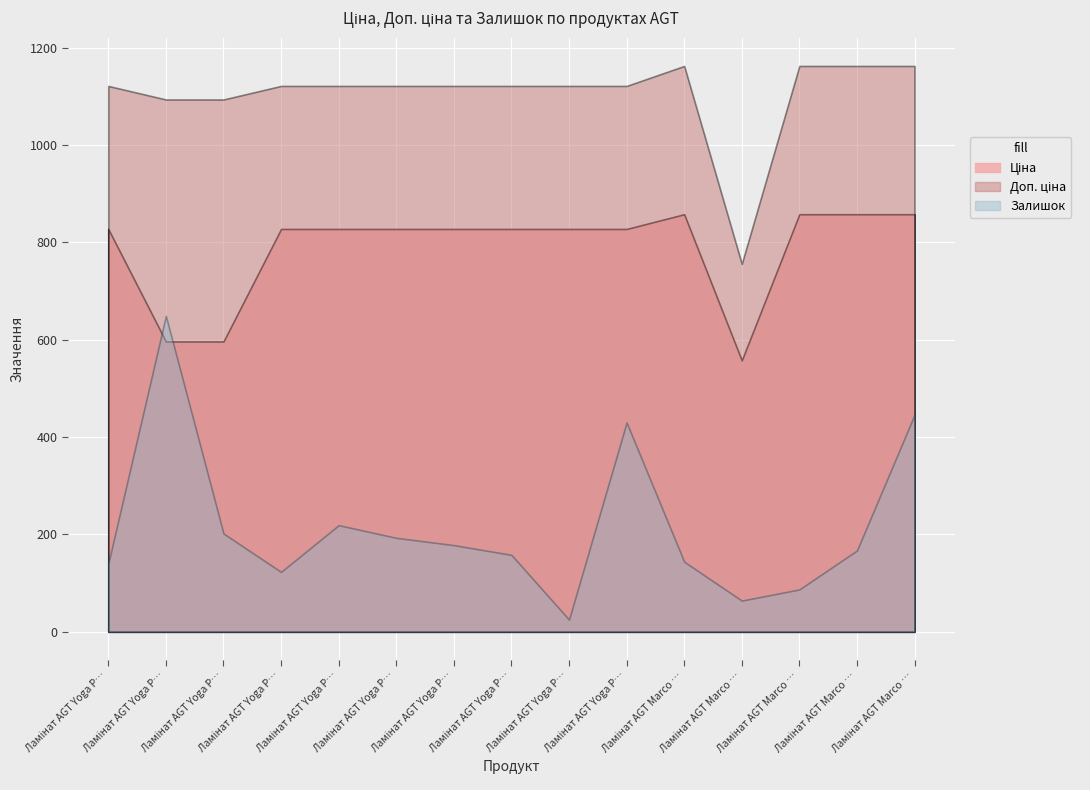

What is the difference between the Залишок values at Ламінат AGT Marco Polo PRK918 and Ламінат AGT Marco Polo PRK920?

23.0